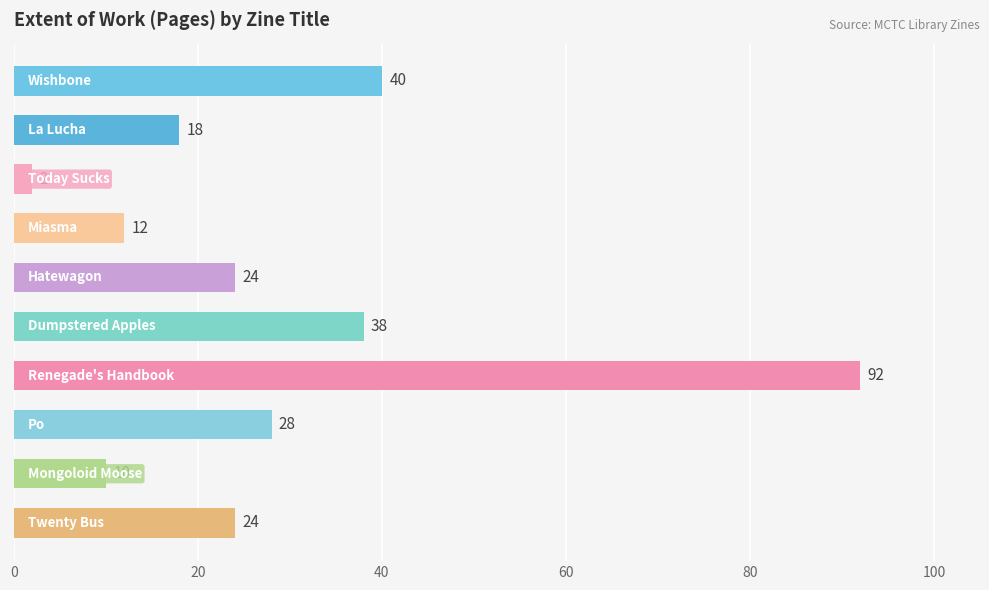

How many series are shown in this chart?

1